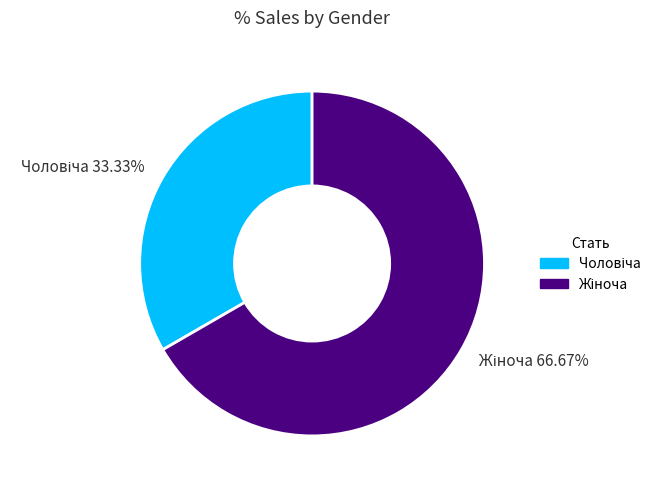

Is there a majority slice in this chart?

Yes